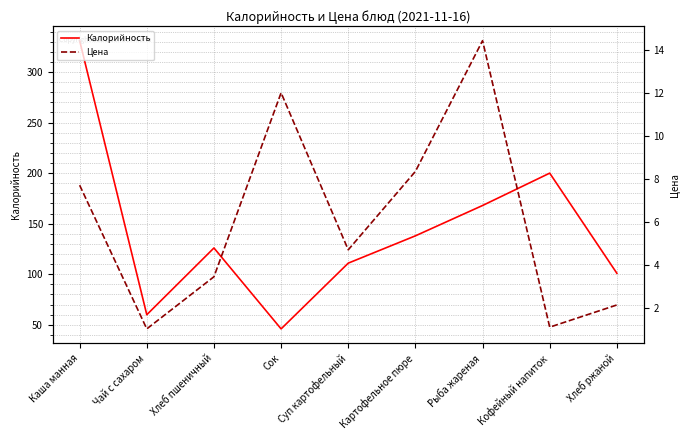

What is the total value across all series at Суп картофельный?

115.7